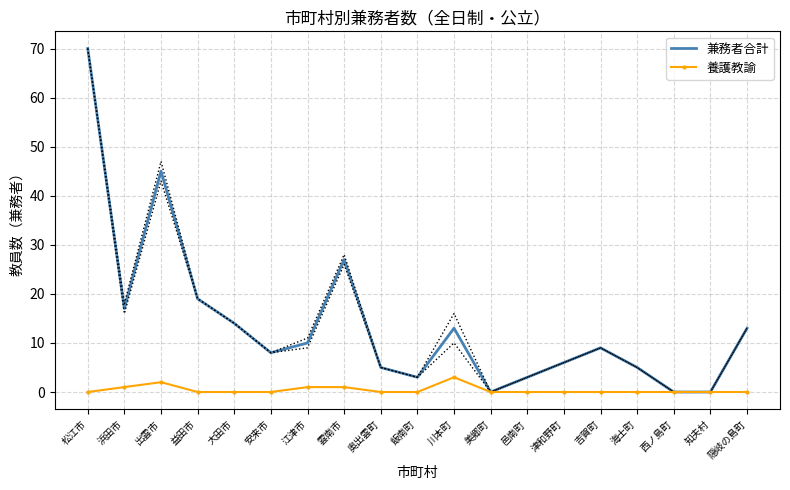

What is the label of the 14th point from the right?

安来市